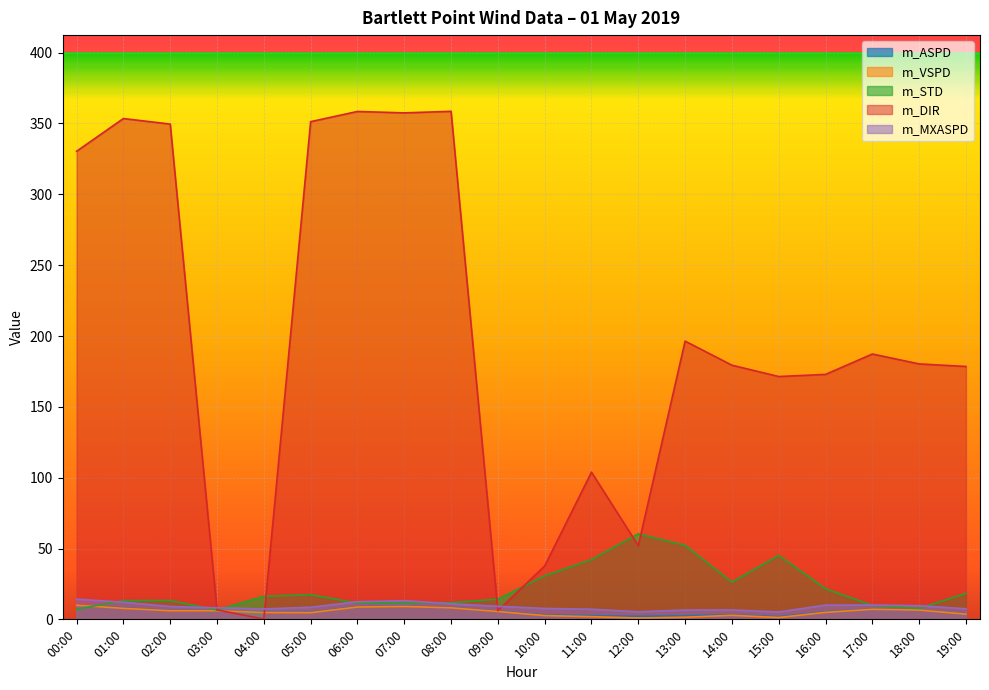

Which series has the largest total across all categories?

m_DIR